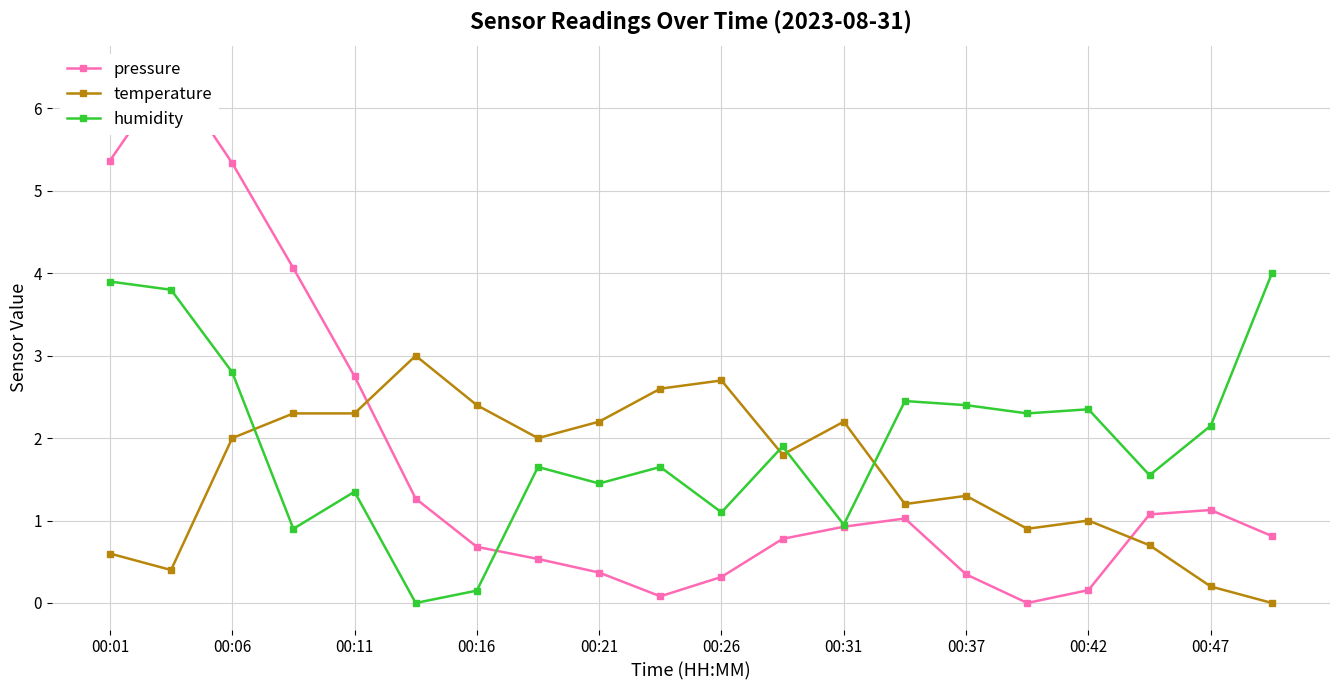

What is the difference between the temperature values at 00:42 and 00:21?

1.2